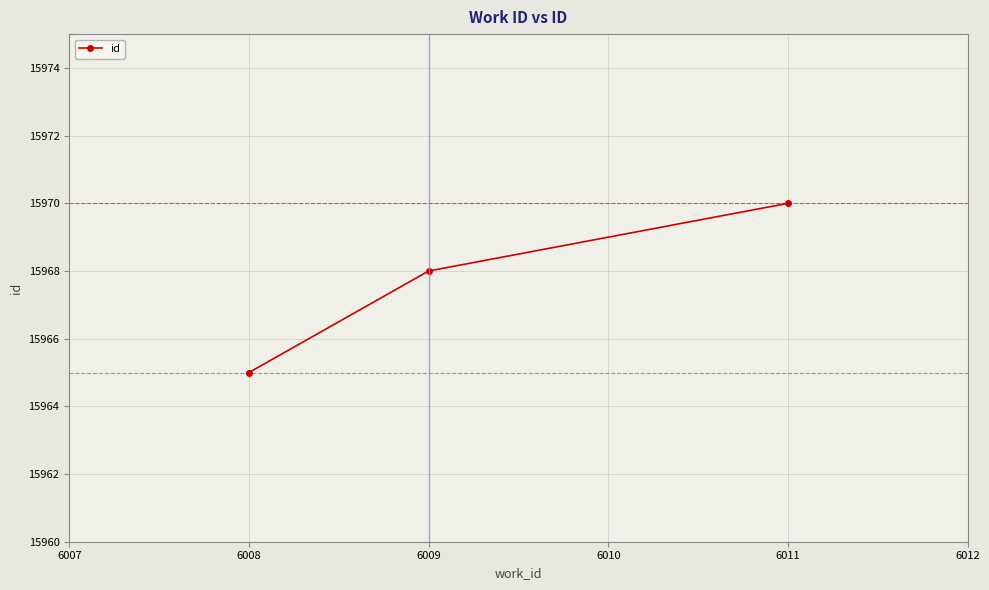

Approximately how many times larger is the value at 6009 compared to 6008?

1.0